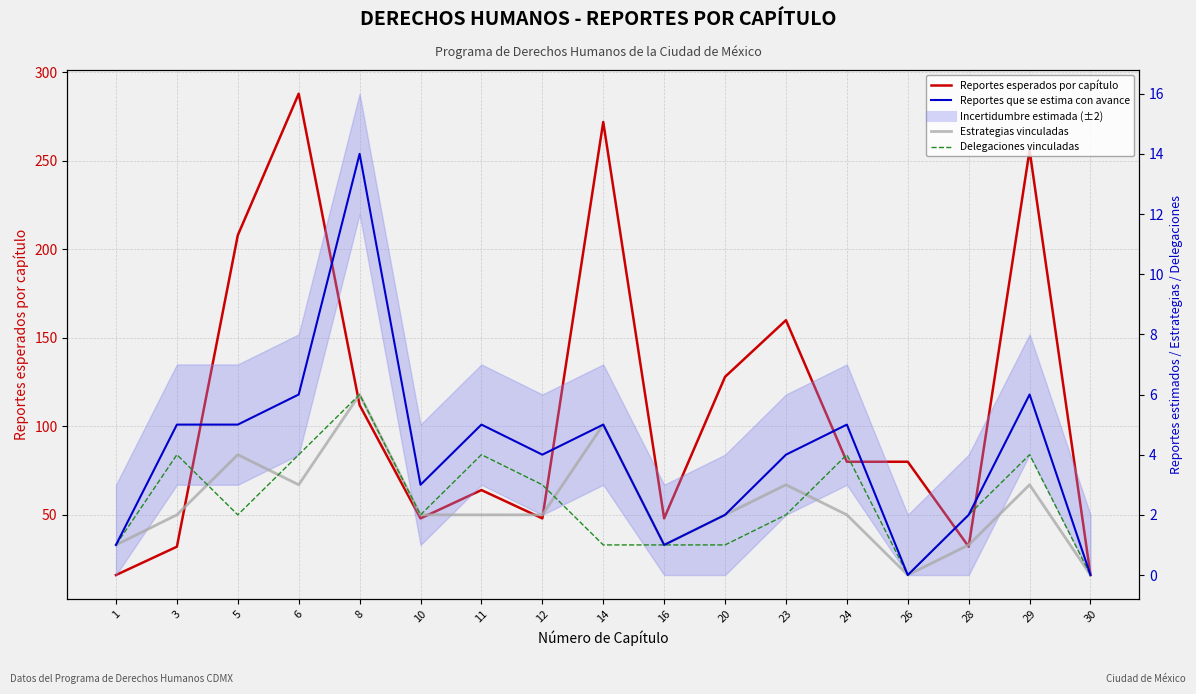

Between 3 and 30, which series saw the biggest shift?

Reportes esperados por capítulo